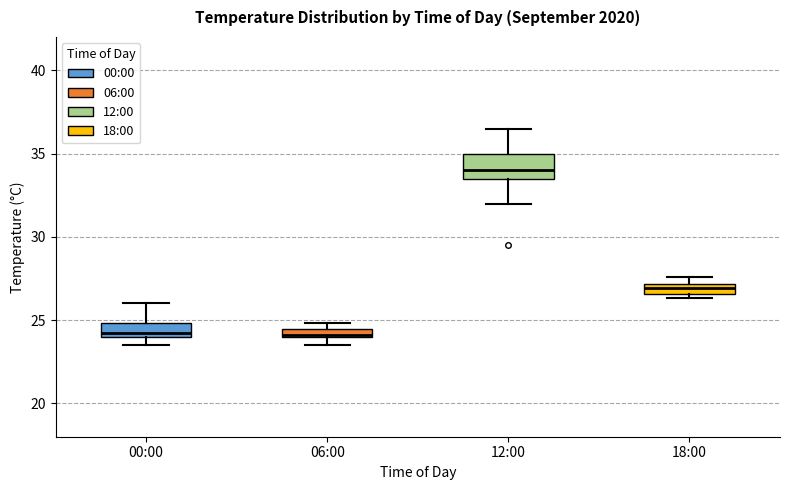

Comparing the boxes themselves (not the whiskers), which one is the tallest?

12:00